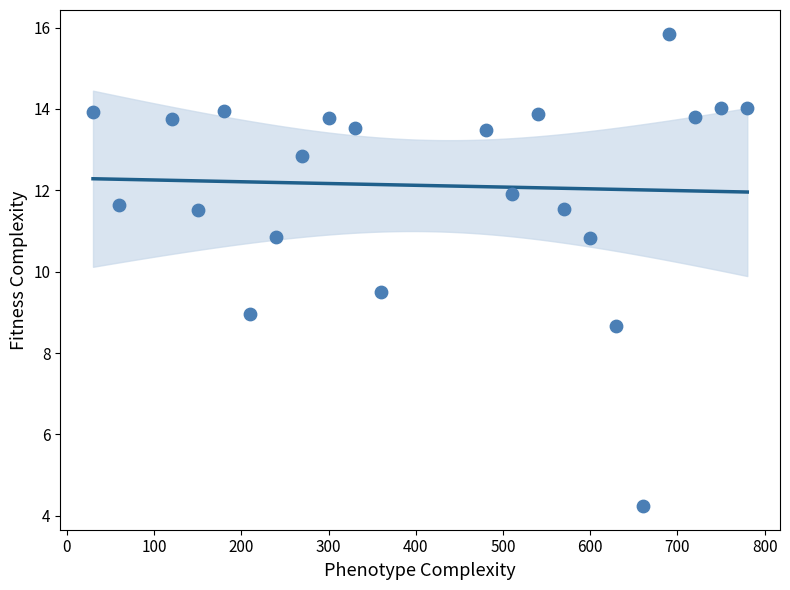

What is the range of Y values (max minus min)?

11.6